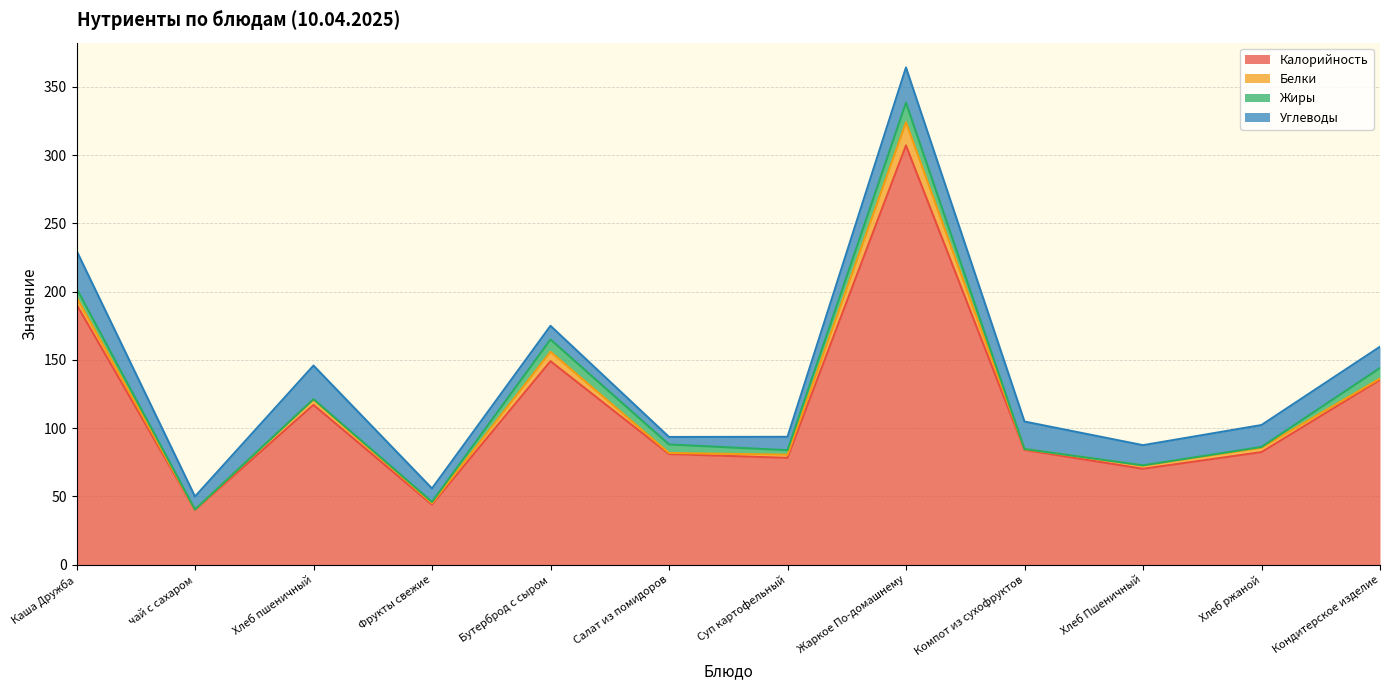

Does the chart have visible grid lines?

Yes